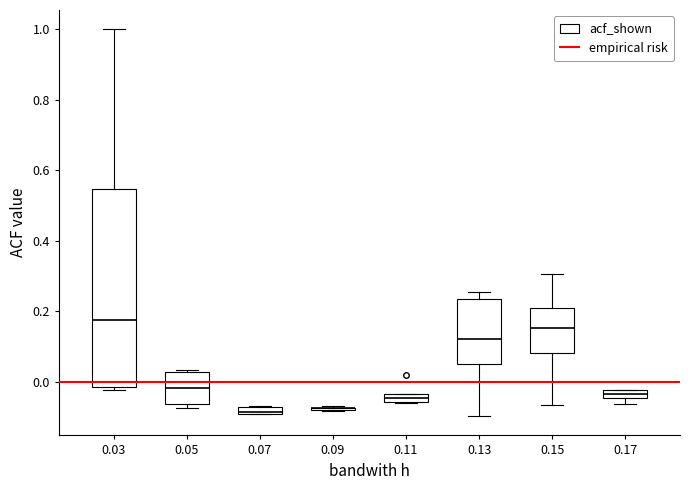

Which box is the tallest, from its lower edge to its upper edge?

0.03